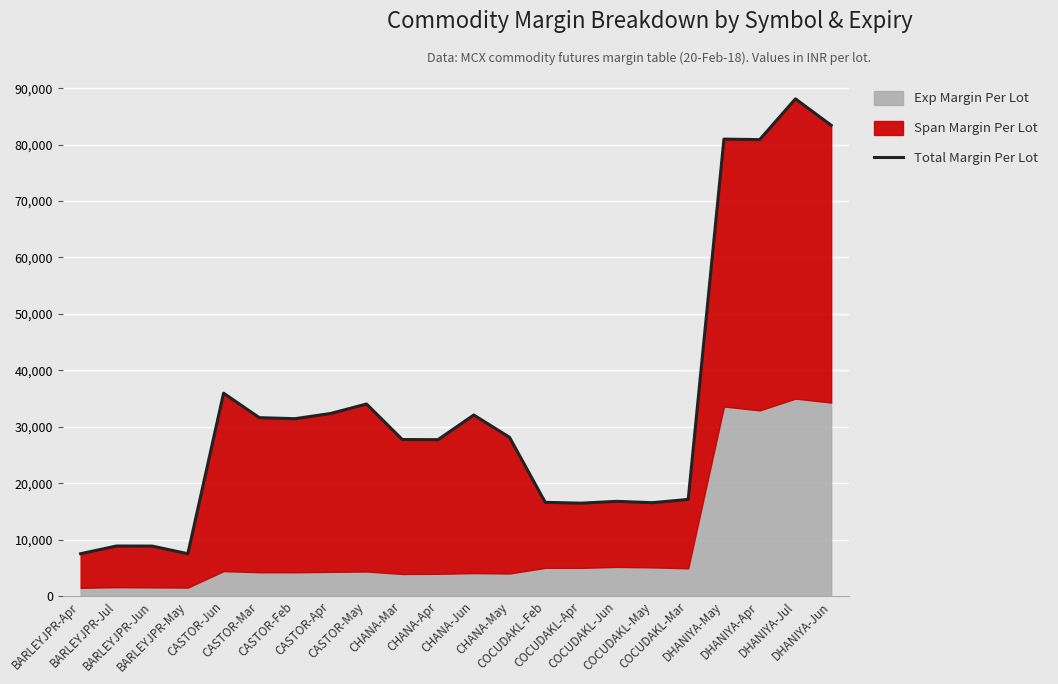

At which category does the data reach its first local valley?

BARLEYJPR-May